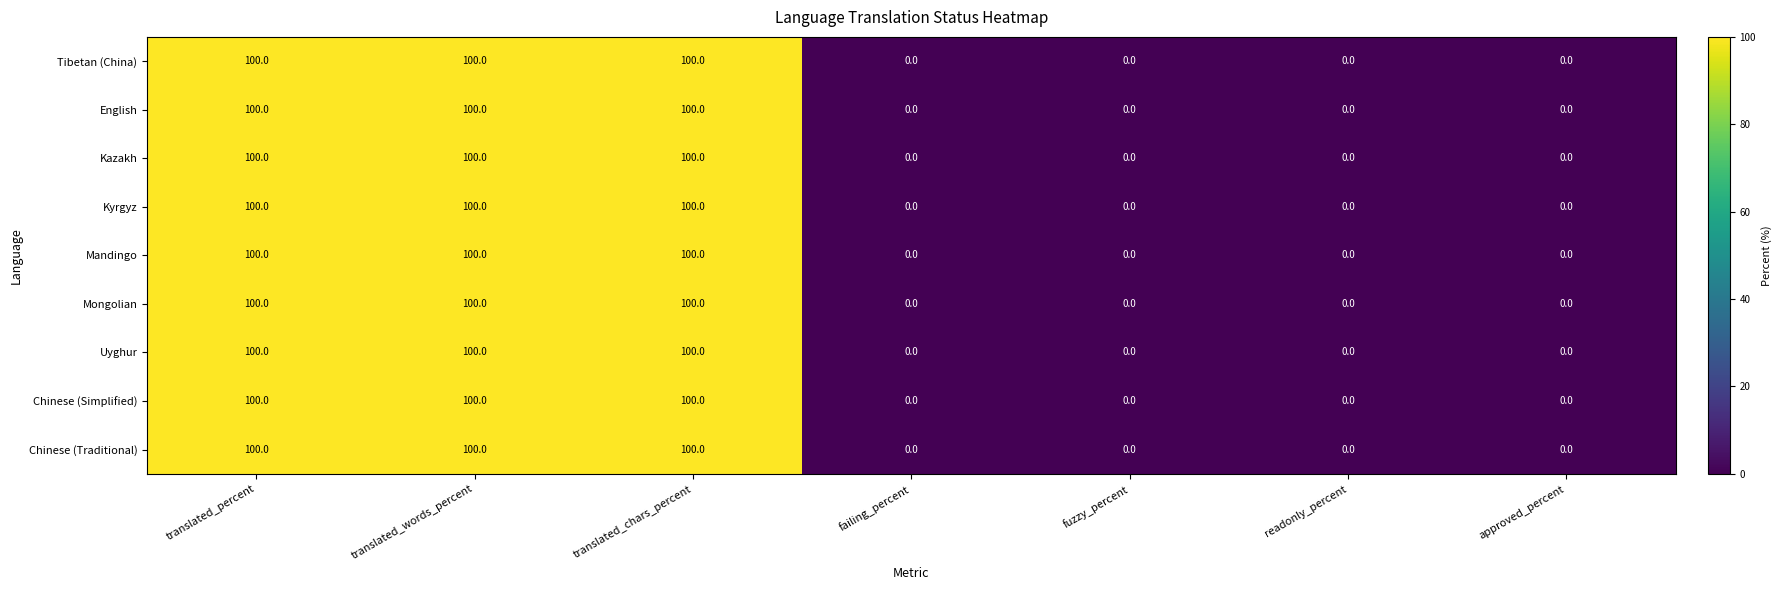

What is the greatest value displayed?

100